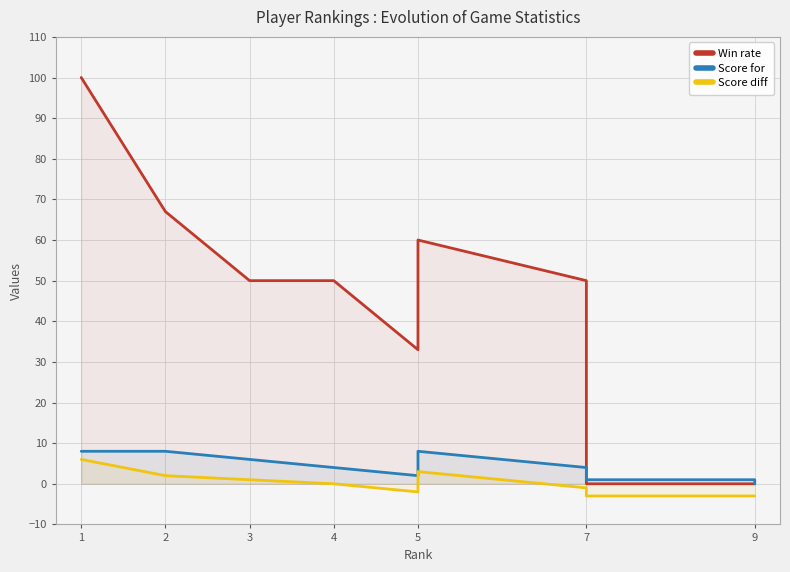

Where is Score diff nearest to the value 1?

3